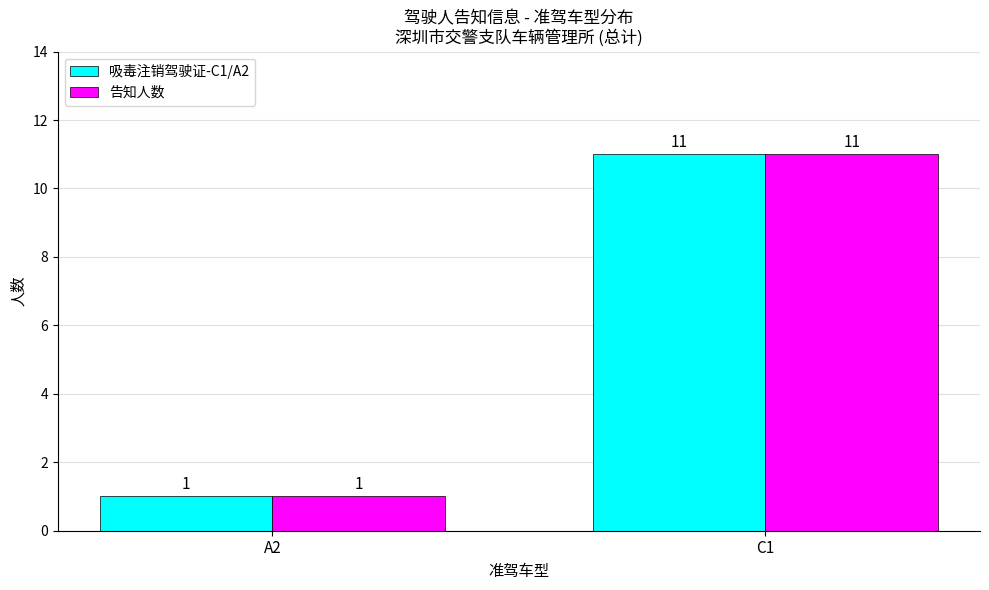

The value of 吸毒注销驾驶证-C1/A2 at A2 is 1. True or false?

True